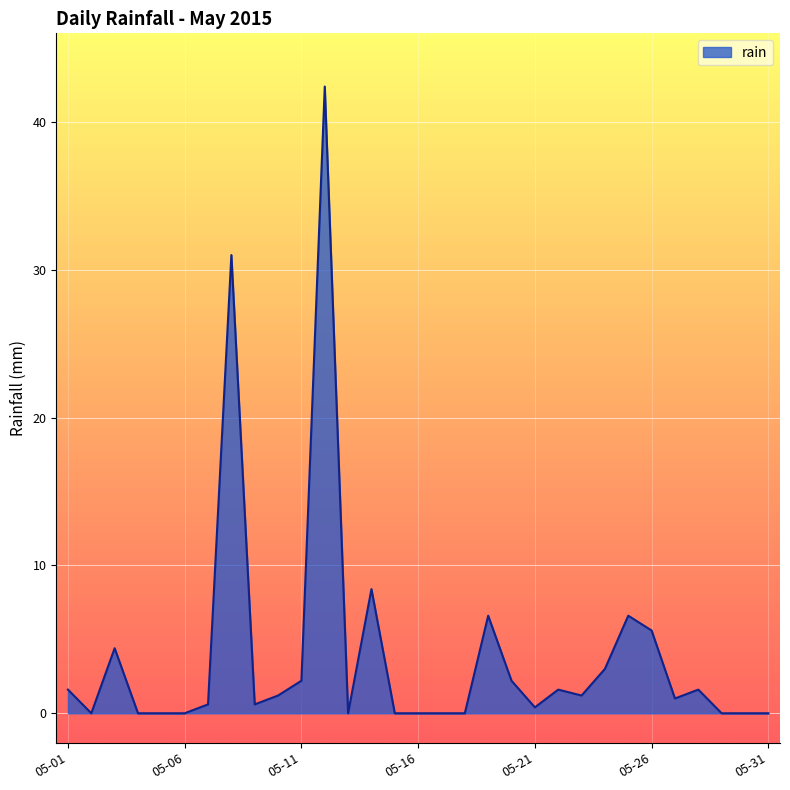

What is the greatest value displayed?

42.4